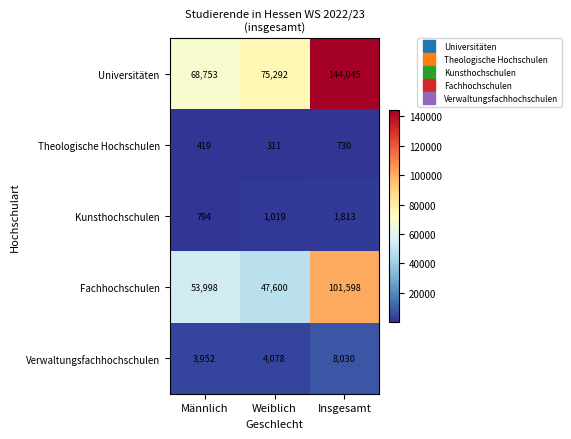

What is the sum of all Verwaltungsfachhochschulen values?

16060